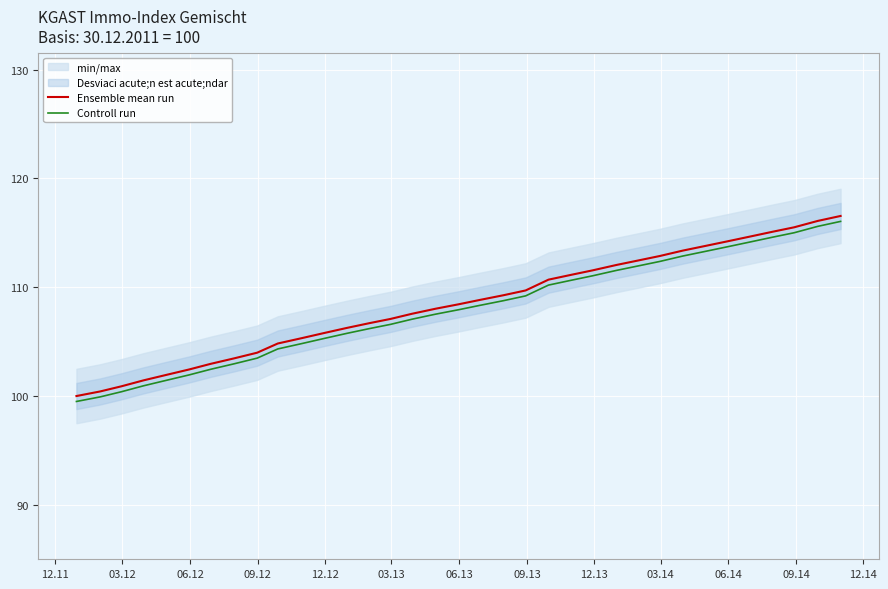

True or false: Ensemble mean run and Controll run intersect in this chart.

False